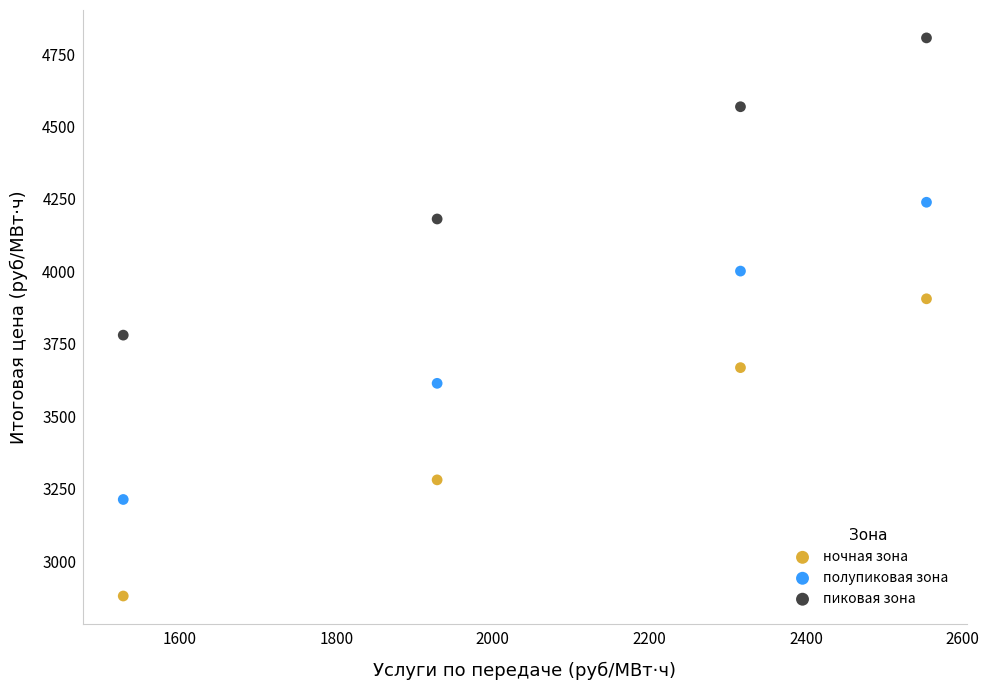

What are all the series names shown in the legend?

ночная зона, полупиковая зона, пиковая зона